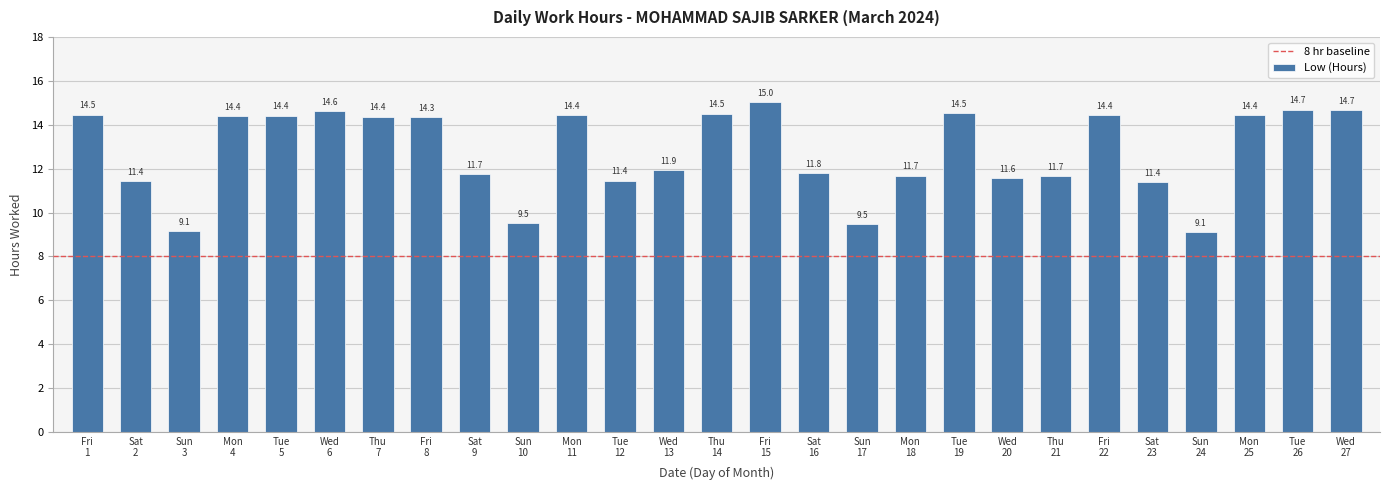

What is the difference between the second highest and minimum values?

5.6